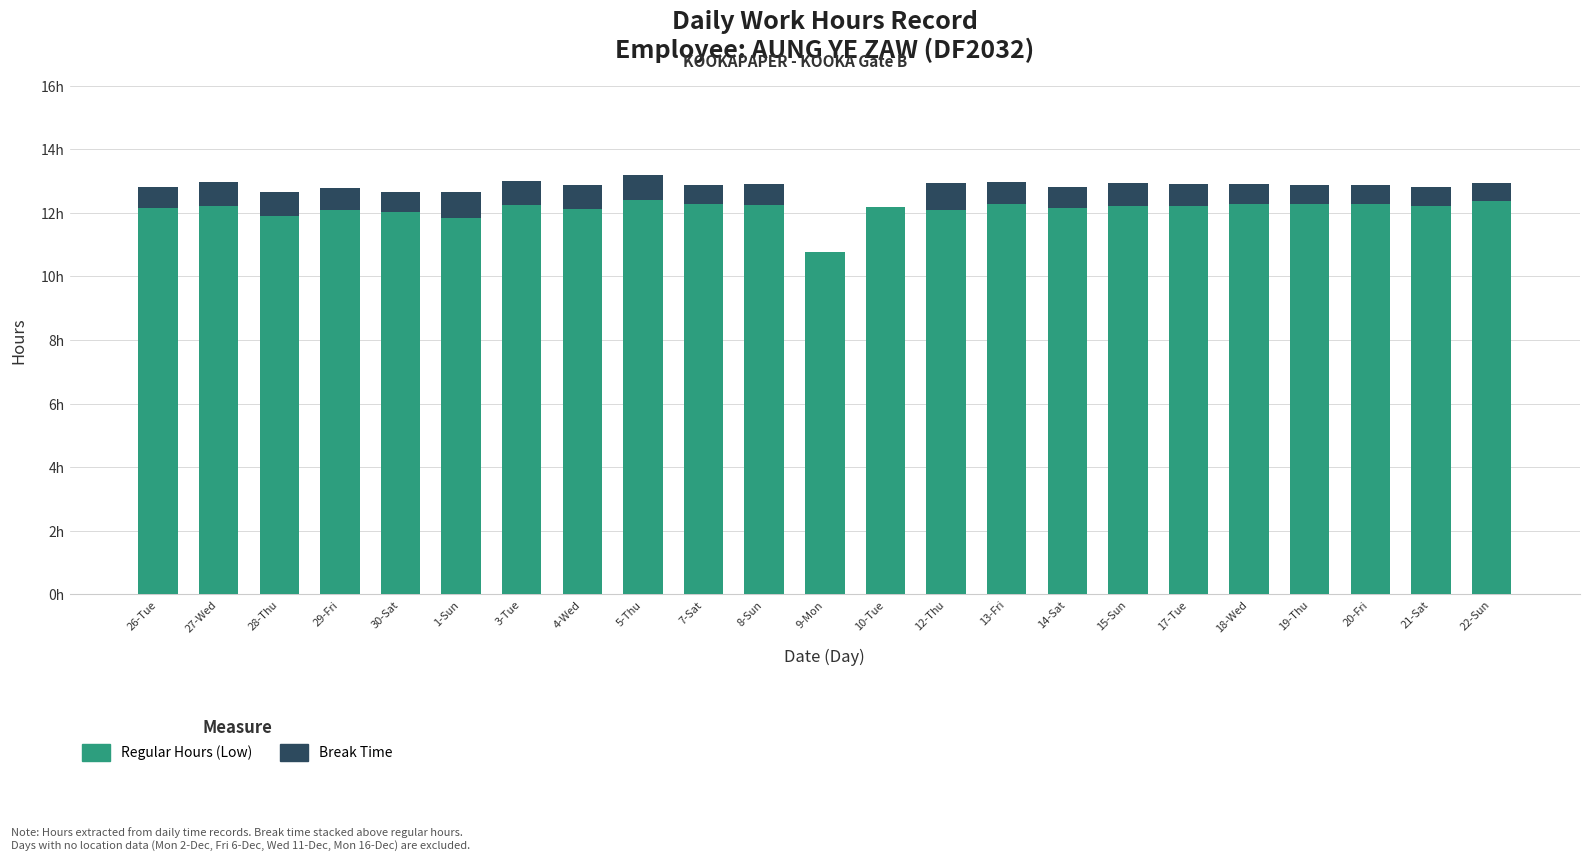

Are the bars grouped side by side (vs. stacked)?

No